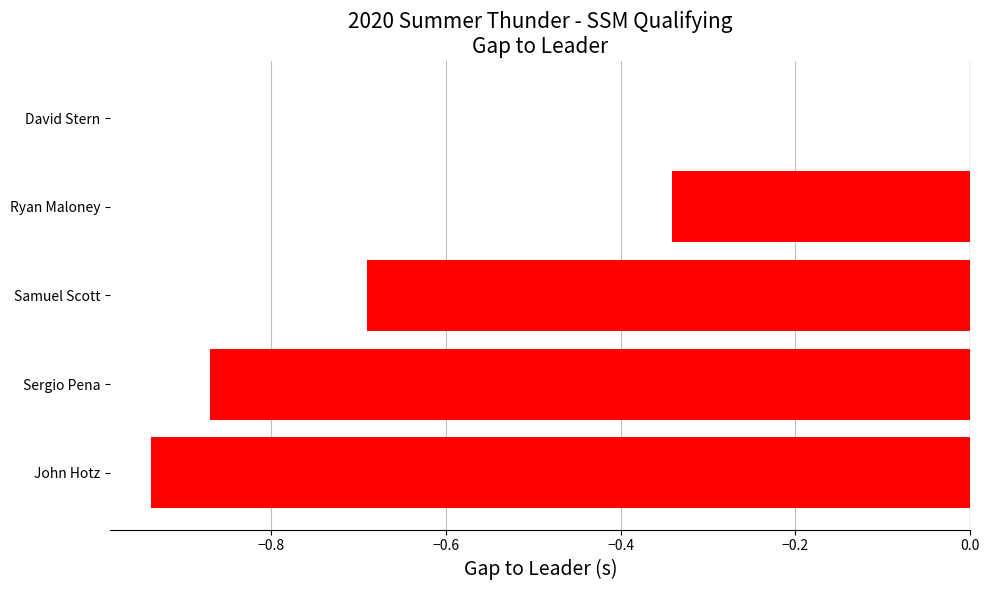

What is the sum of all values?

-2.8